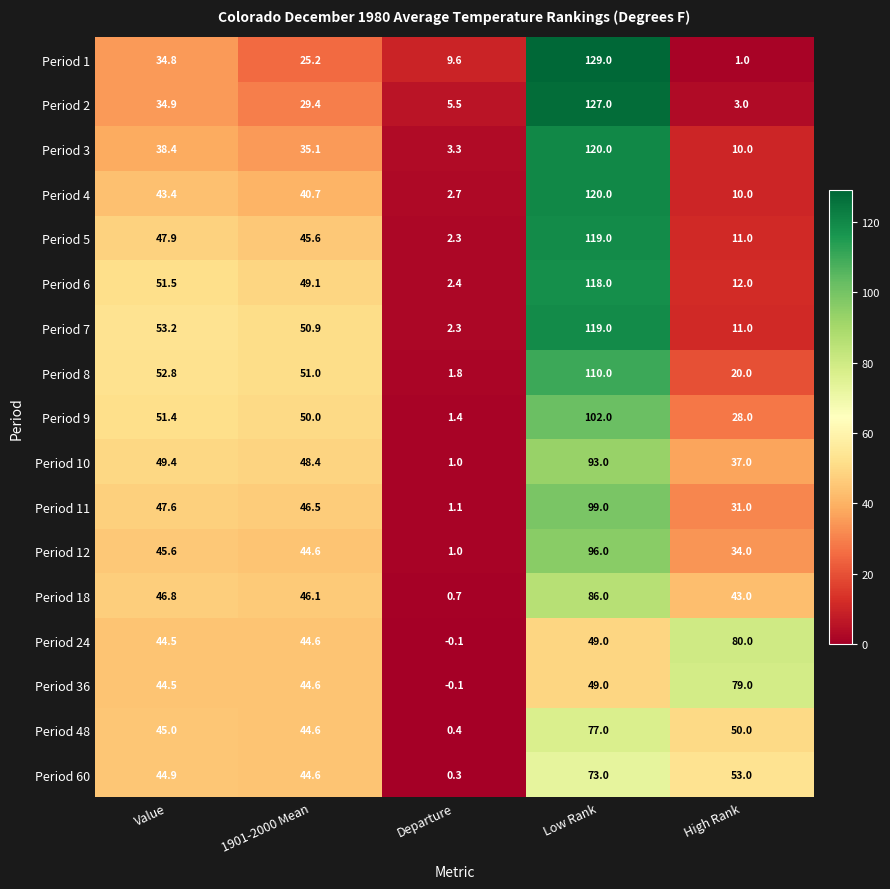

How many data points in Period 24 are above 44?

4